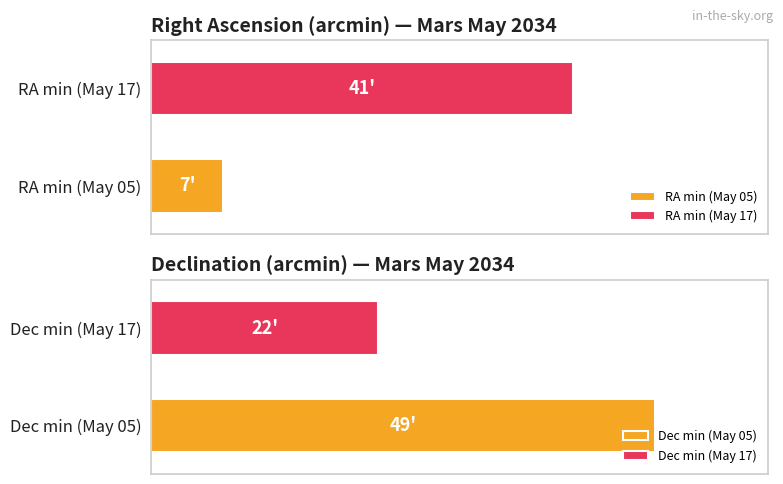

At May 07, list the series in order from smallest to largest.

Right Ascension (min), Declination (min)